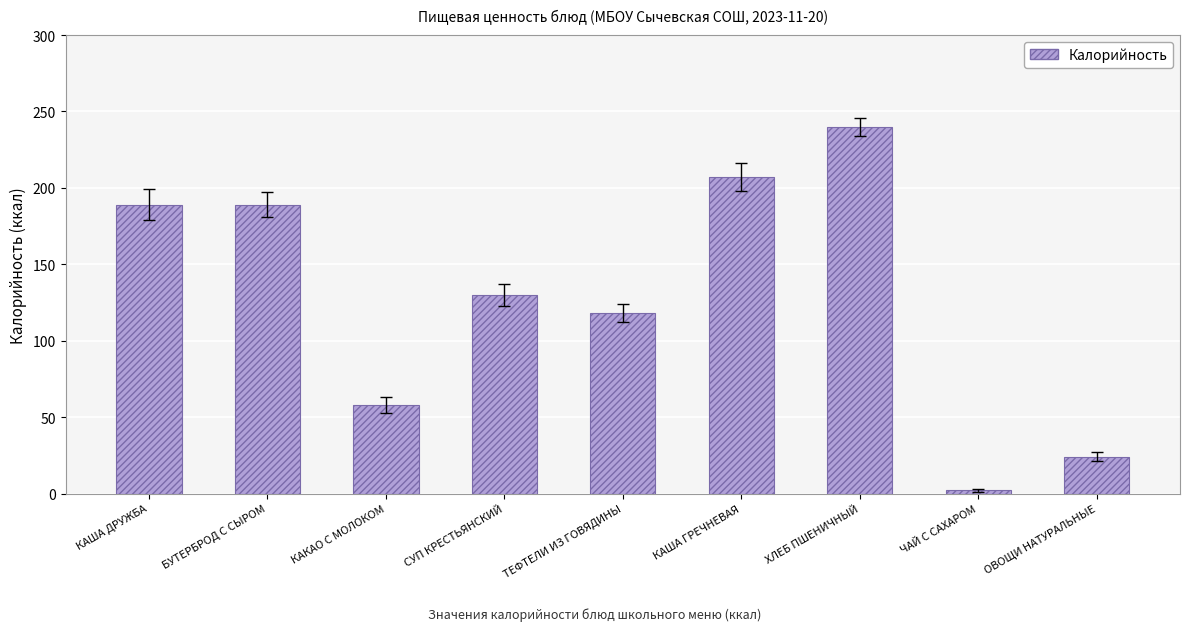

What is the maximum value shown in the chart?

240